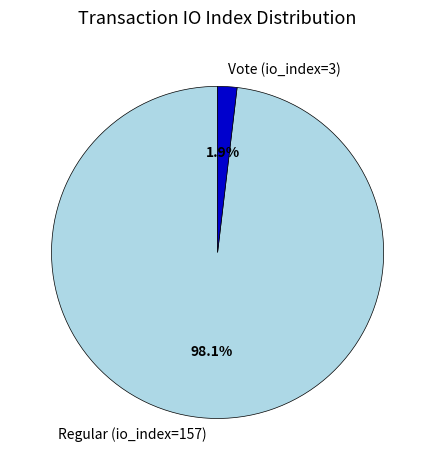

How many slices are in this pie chart?

2